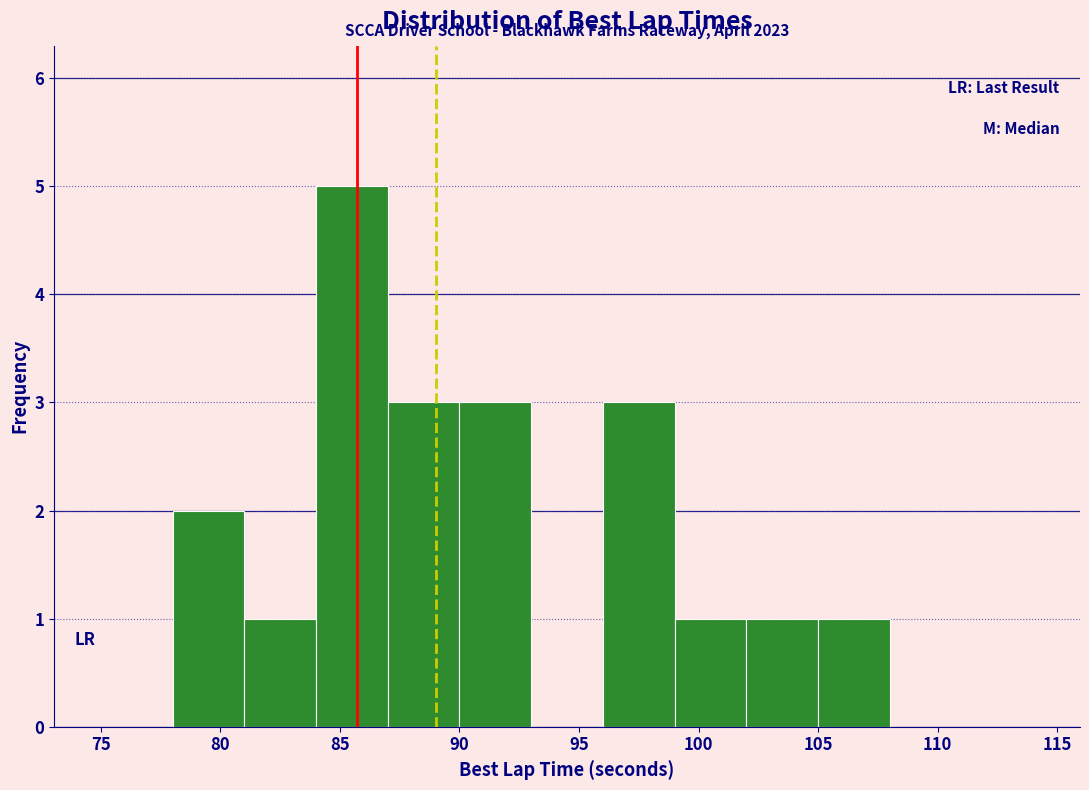

Over which range of the x-axis is the bar tallest?

84 to 87